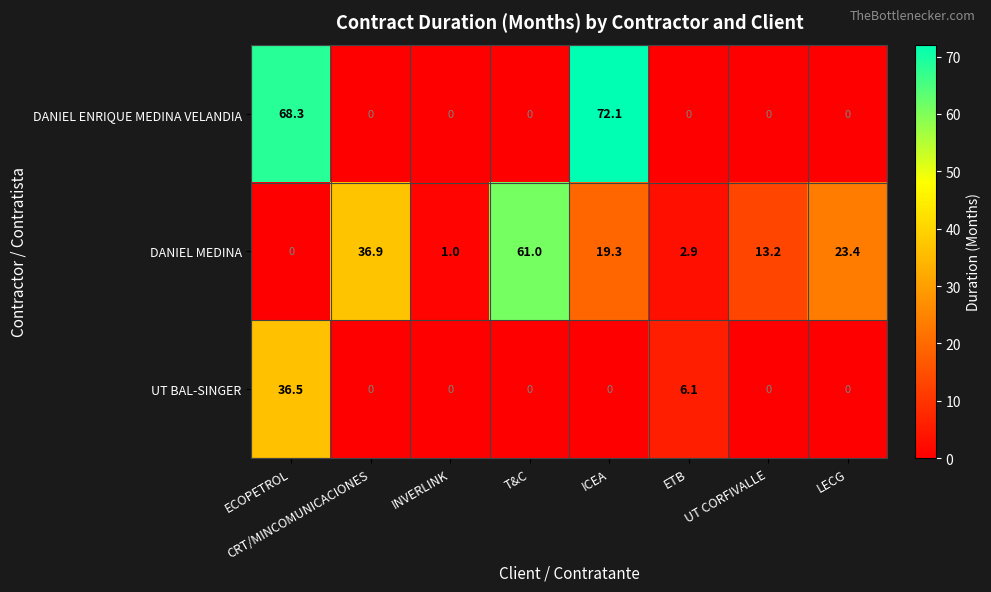

At how many categories does at least one series exceed 30?

4